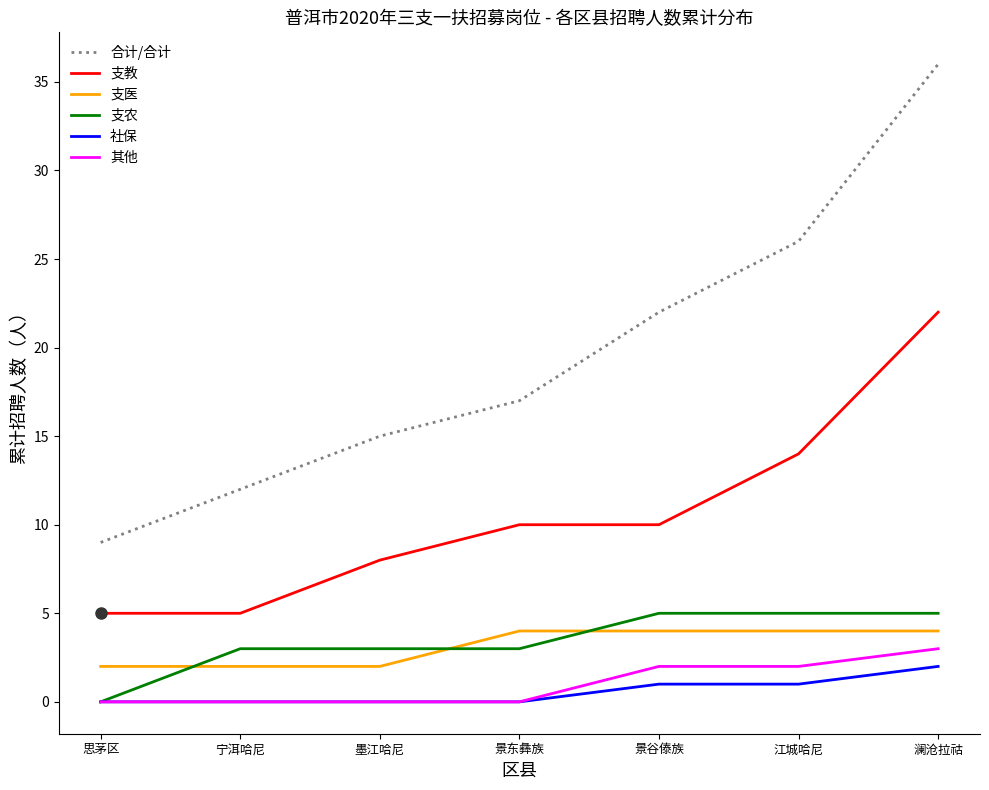

What is the maximum value shown in the chart?

36